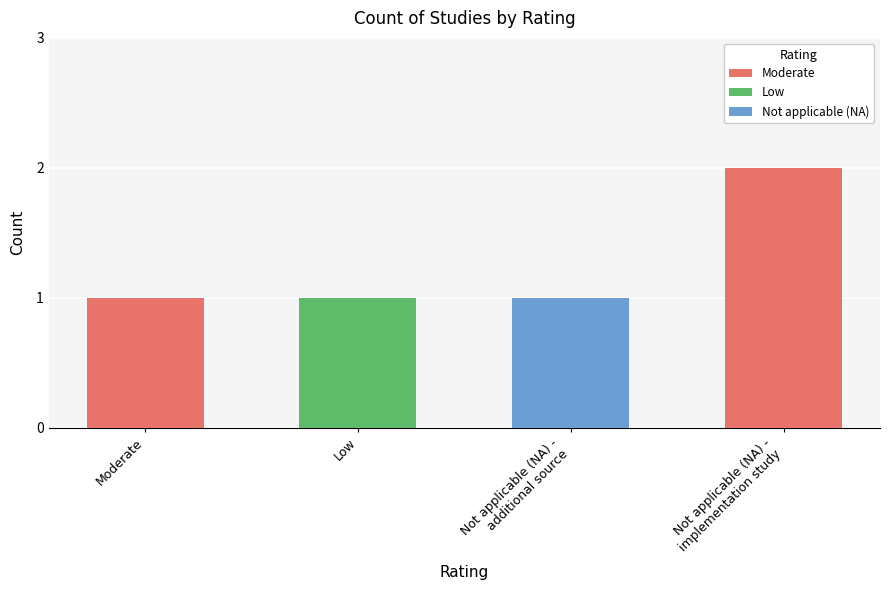

What is the maximum value shown in the chart?

2